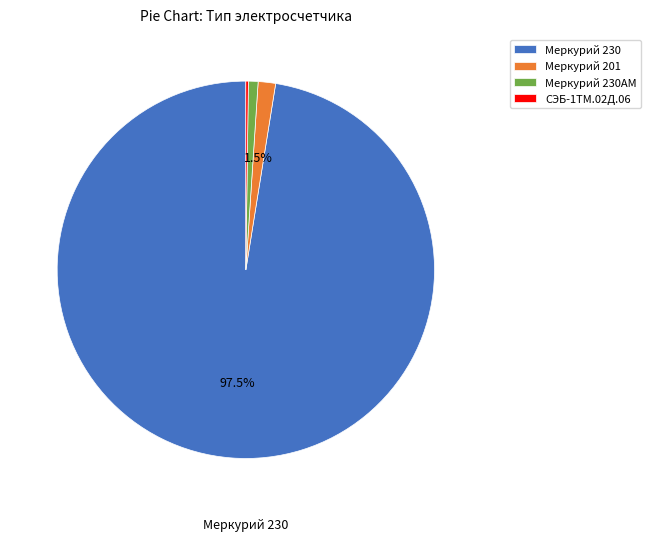

Combined, do Меркурий 230 and Меркурий 201 account for over 50%?

Yes